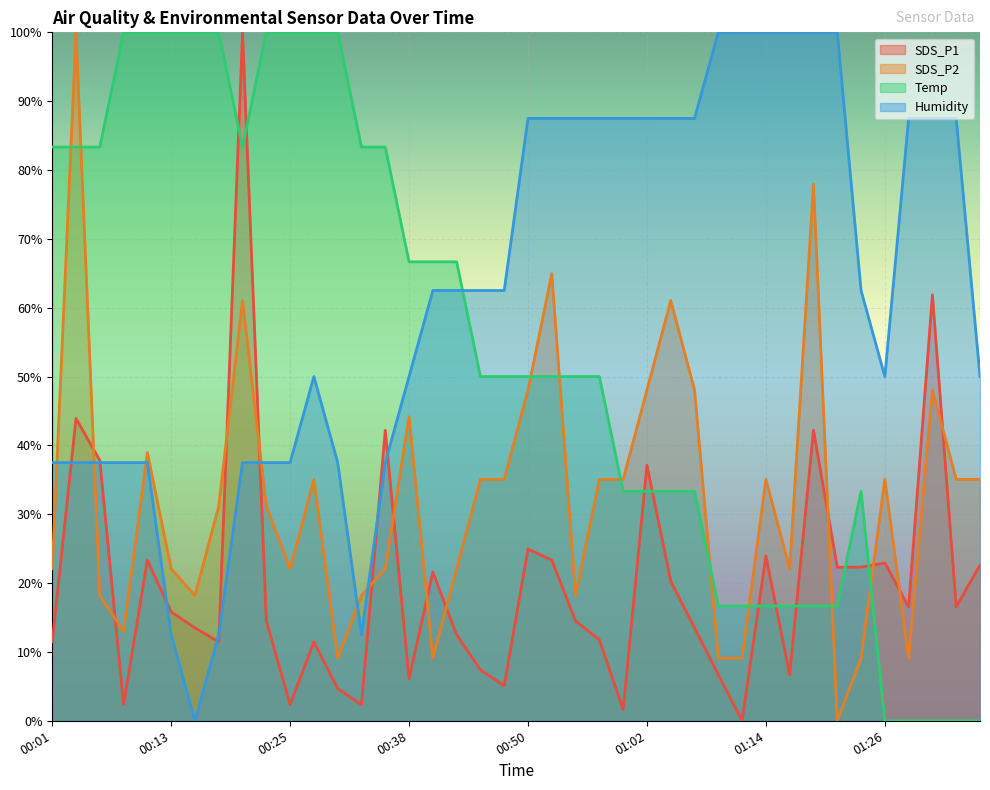

What is the average value of the Humidity series?

62.2